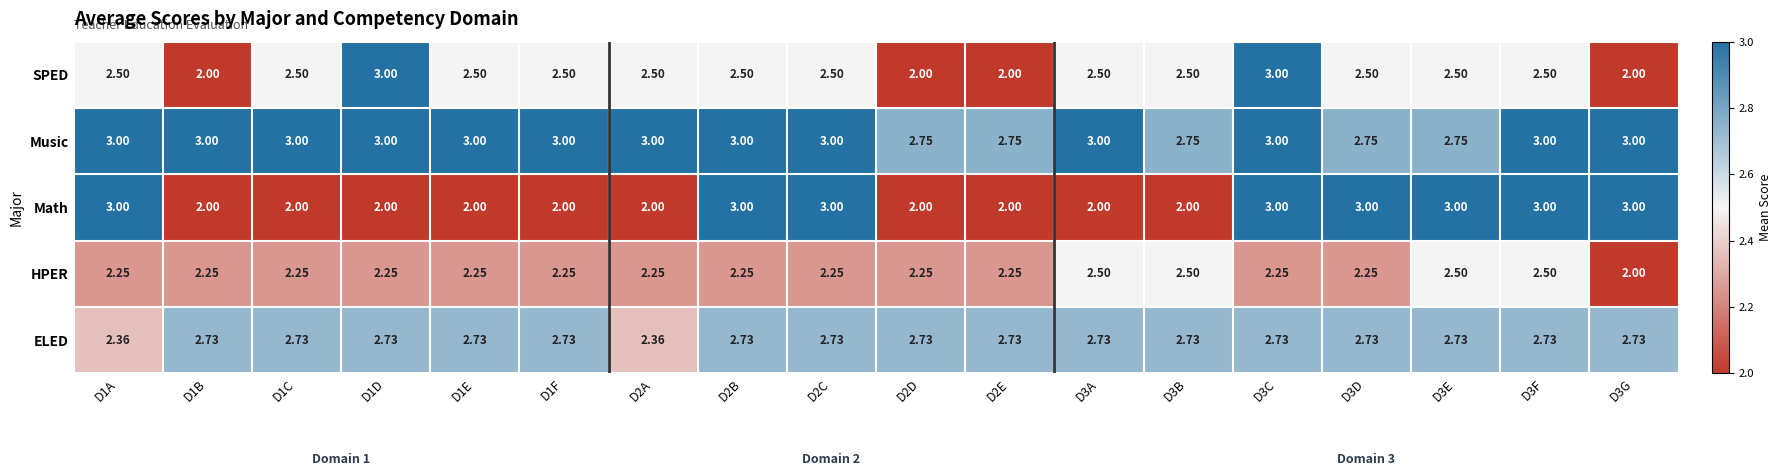

Which series has the largest total across all categories?

Music